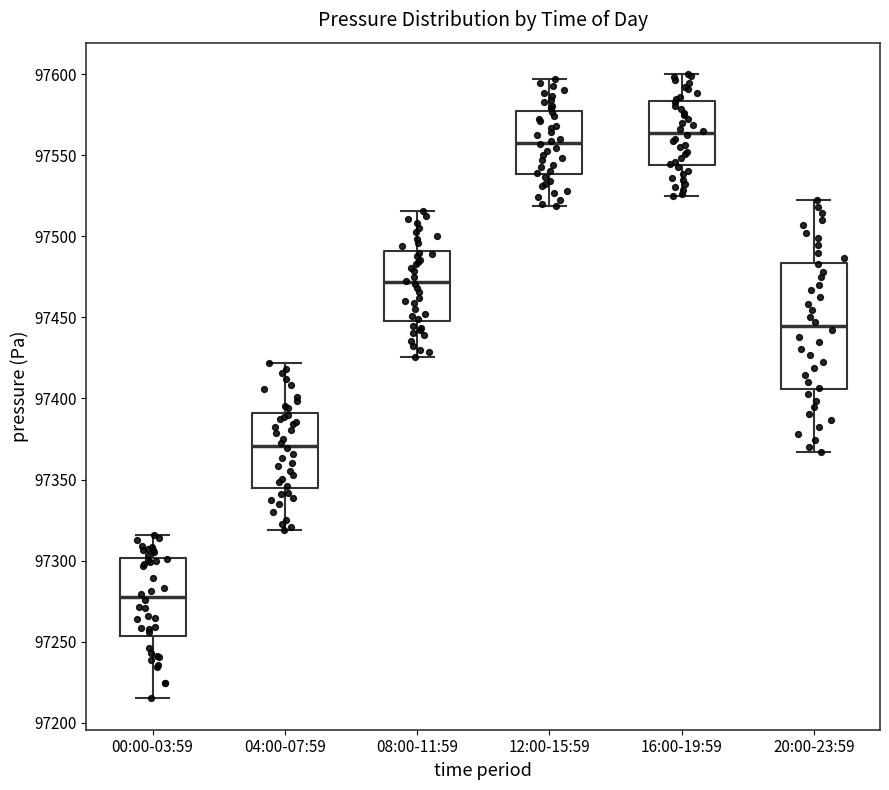

Which box has the lowest median line?

00:00-03:59